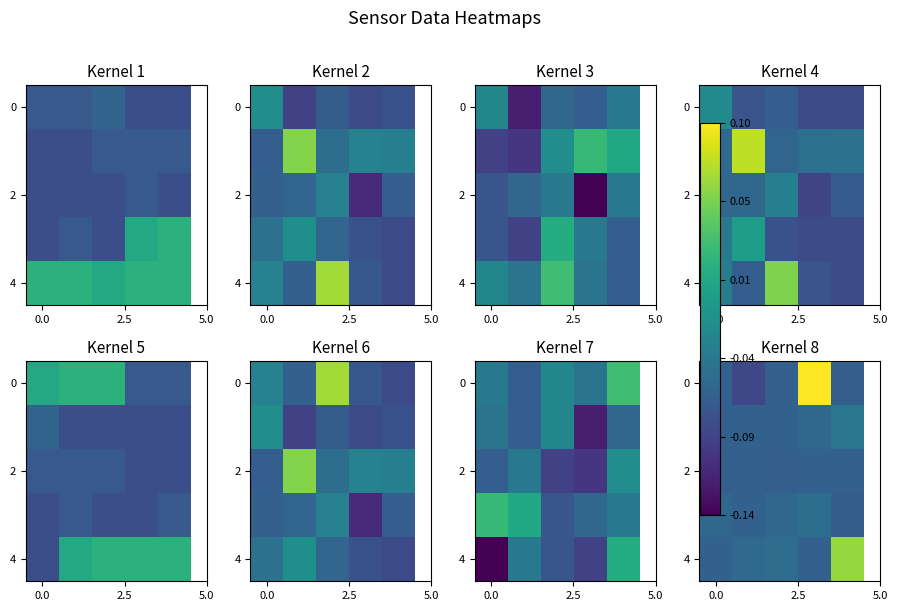

What is the maximum value shown in the chart?

0.1